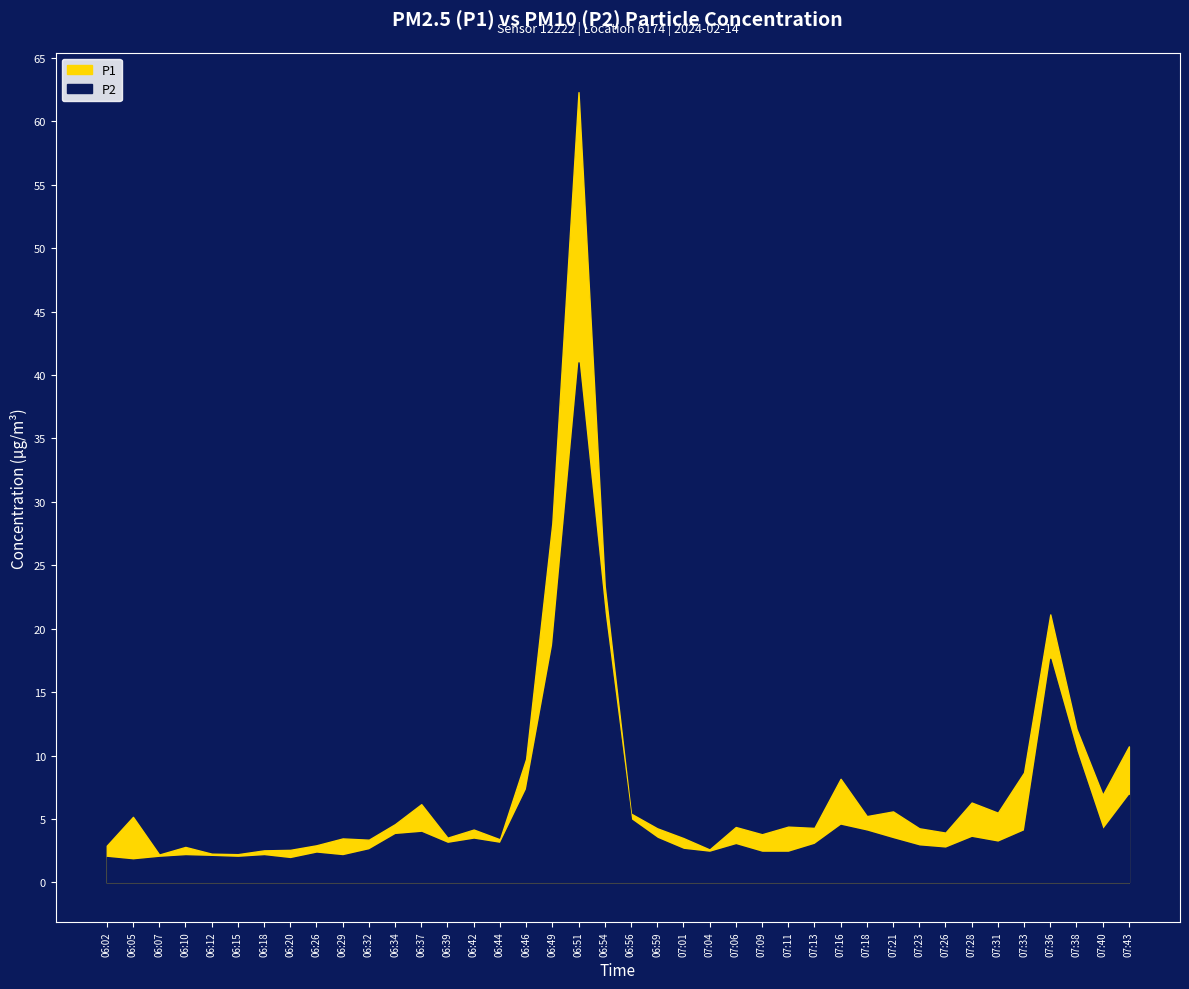

How many lines are shown in the chart?

2